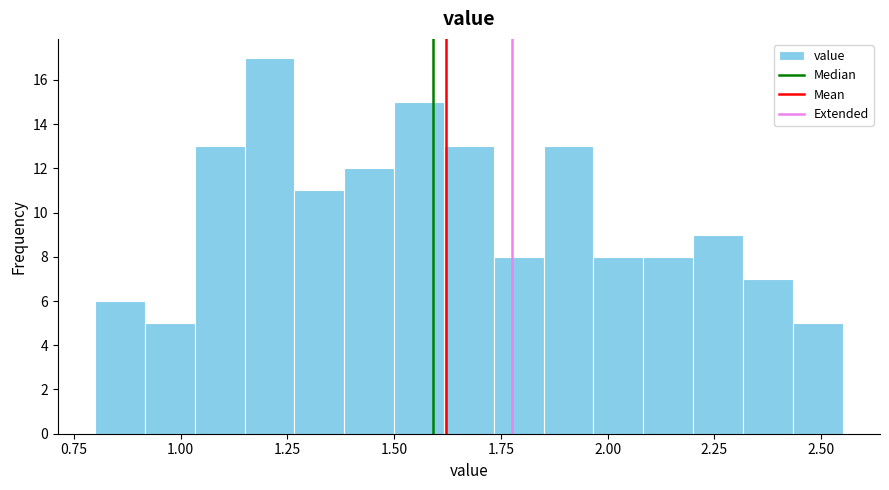

Read against the x-axis, roughly where is the centre of the tallest bar?

1.20